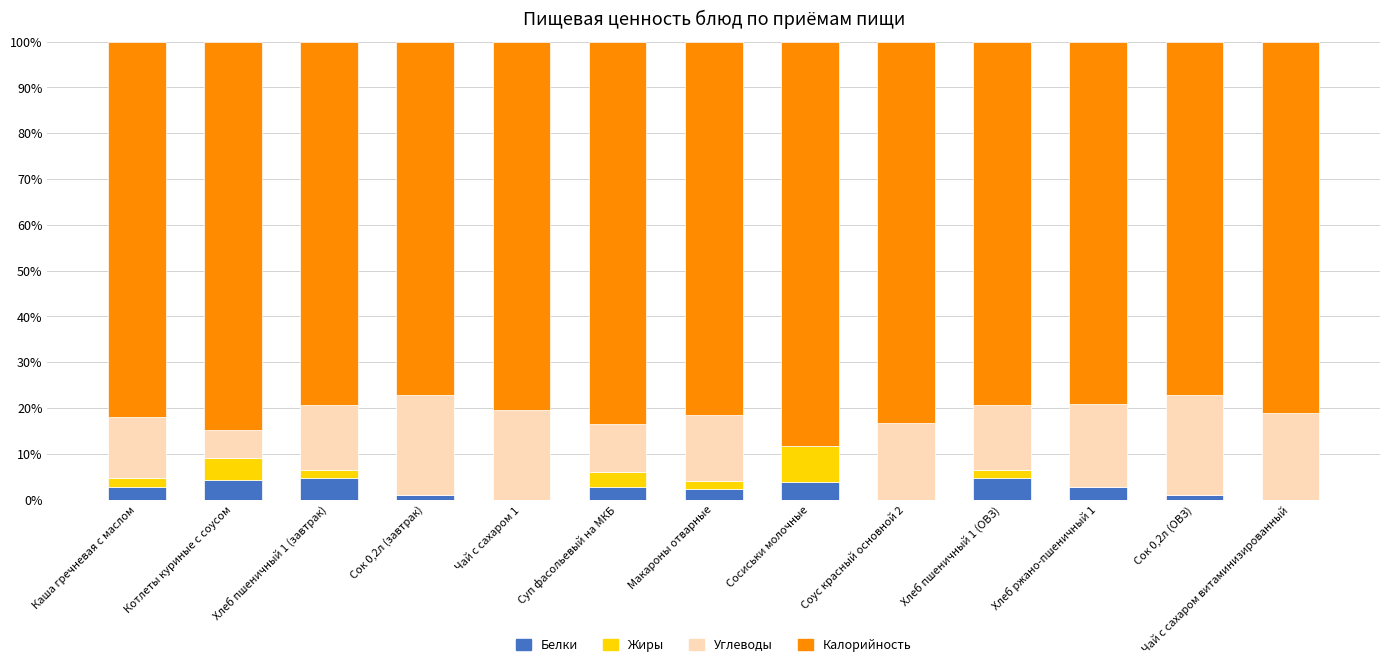

What is the total value across all series at Хлеб ржано-пшеничный 1?

100.0